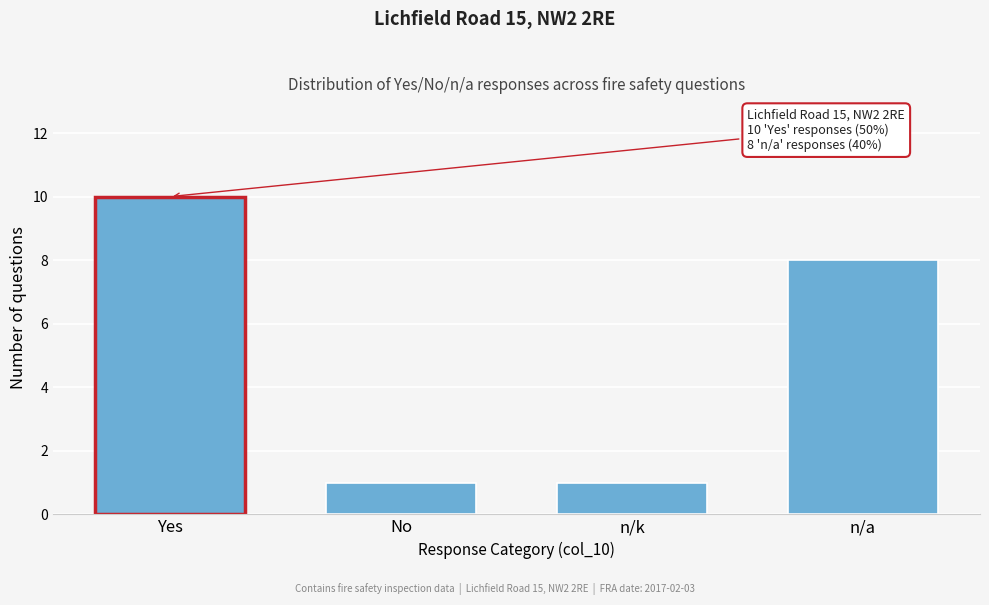

Reading left to right, transcribe all the data shown in this chart.

Yes=10	No=1	n/k=1	n/a=8